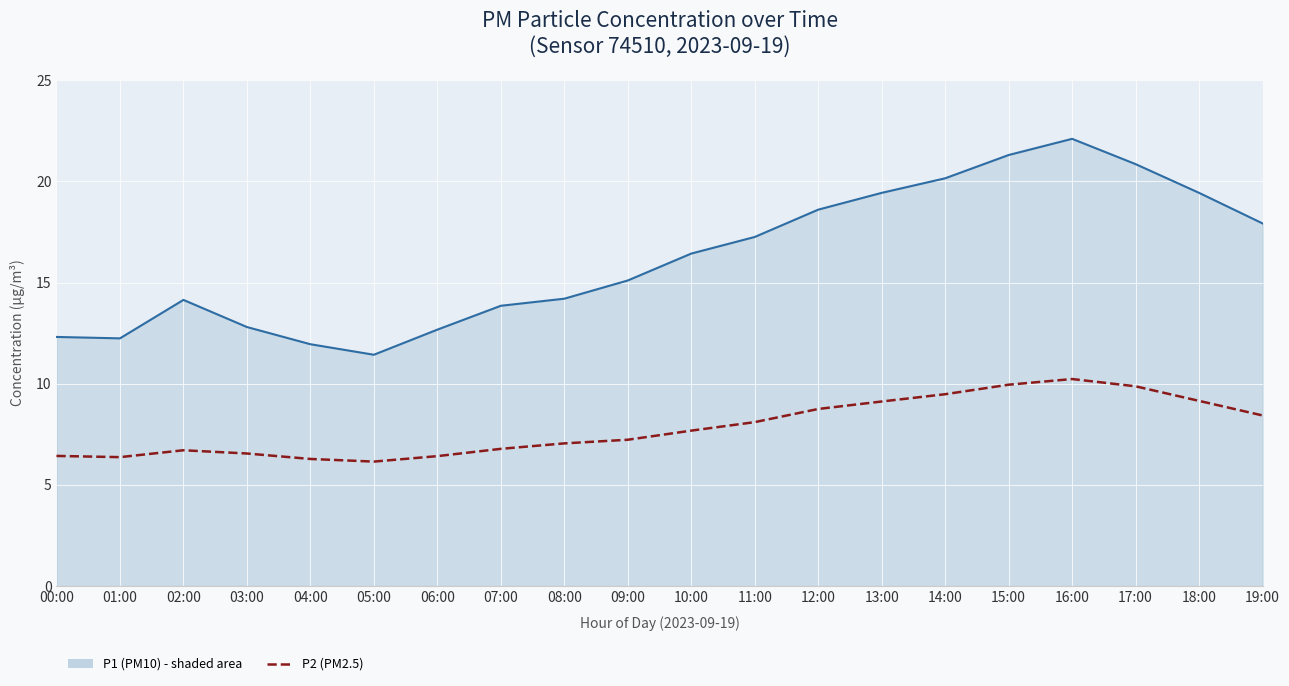

Count the number of categories in the chart.

20